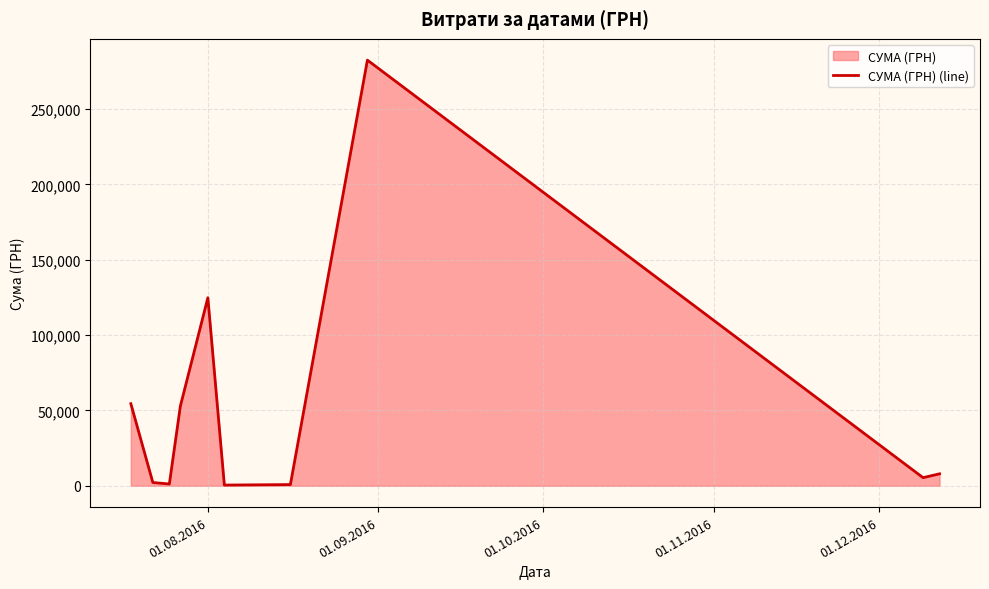

What is the greatest value displayed?

282495.1